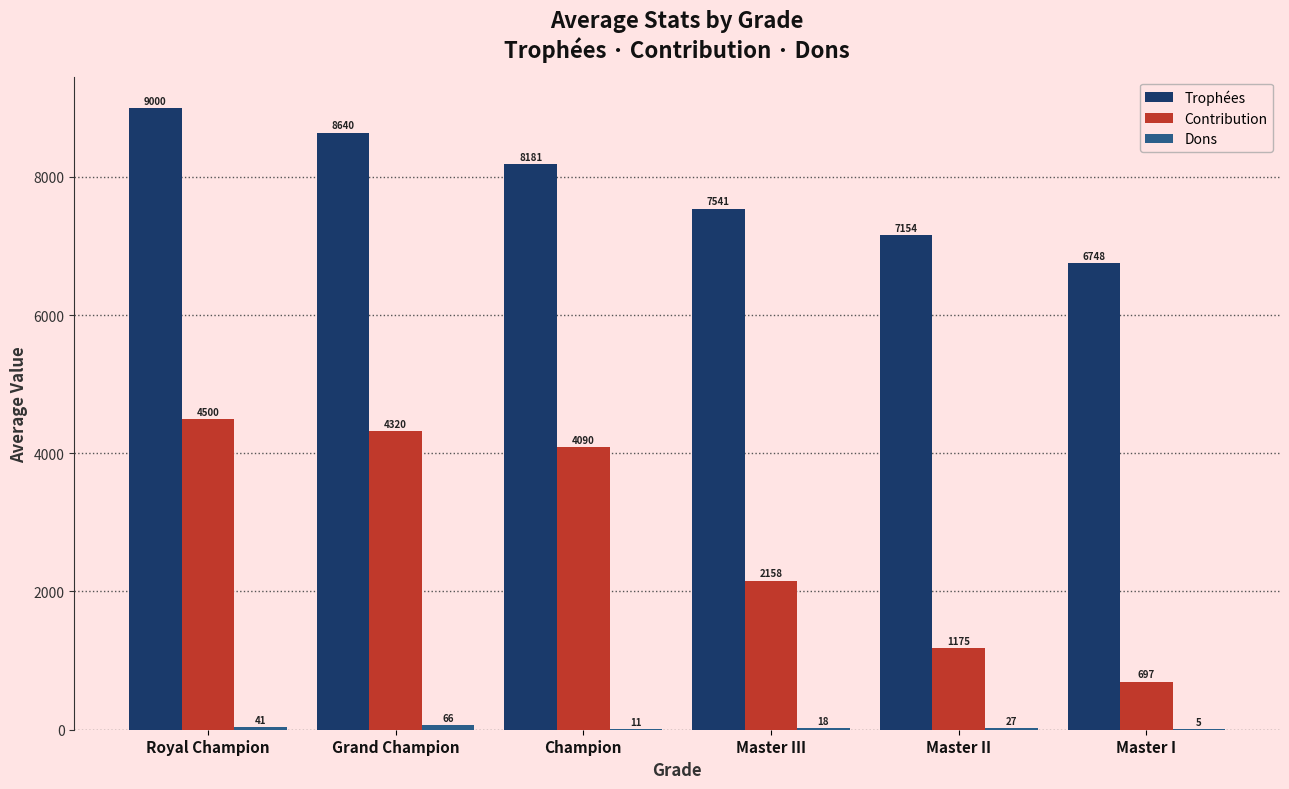

Which series changed the most between Grand Champion and Master I?

Contribution